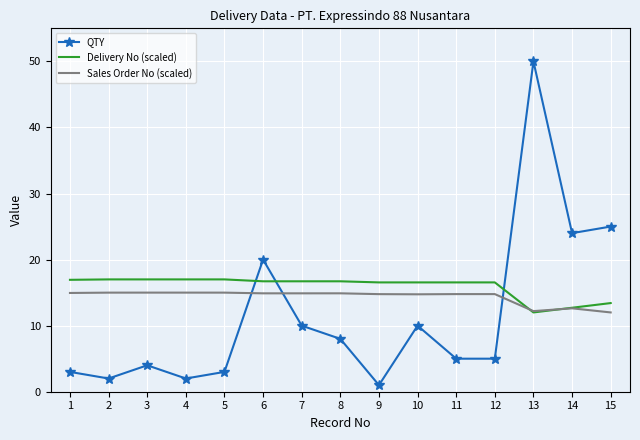

Is the value of Sales Order No (scaled) at 7 greater than the value of QTY at 13?

No